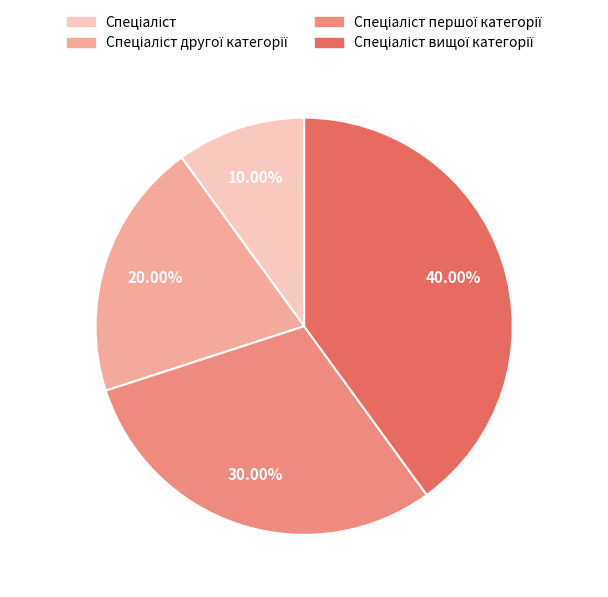

Is there a majority slice in this chart?

No